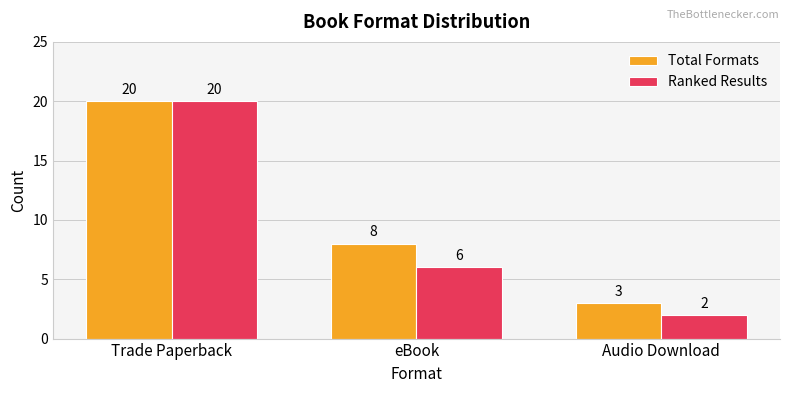

How many data points does each series have?

3